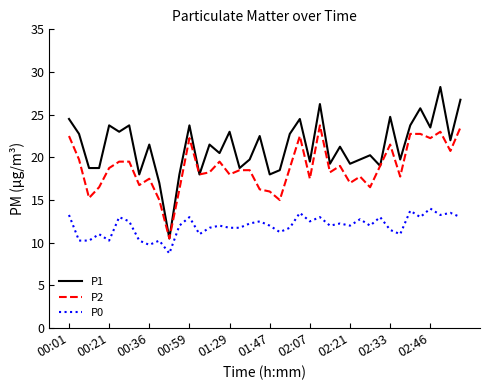

Which series has the widest spread of values?

P1